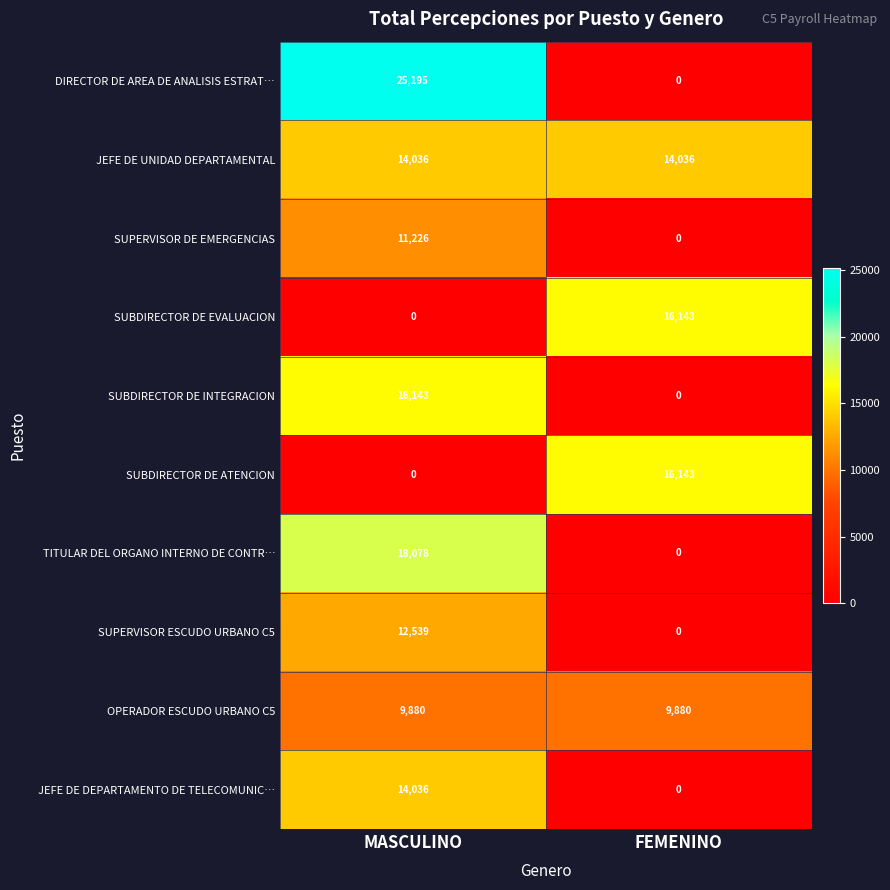

At which label does DIRECTOR DE AREA DE ANALISIS ESTRAT… reach its minimum?

FEMENINO